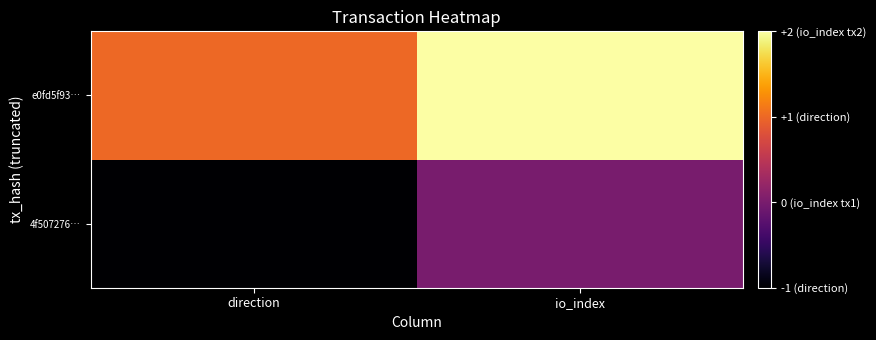

Which label corresponds to the smallest value in the chart?

direction